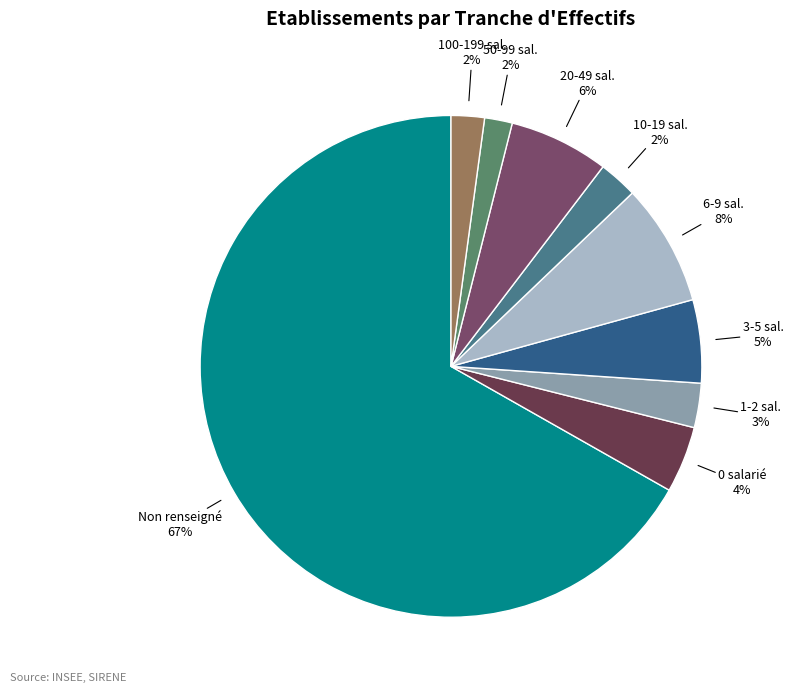

How many segments does this pie chart have?

9